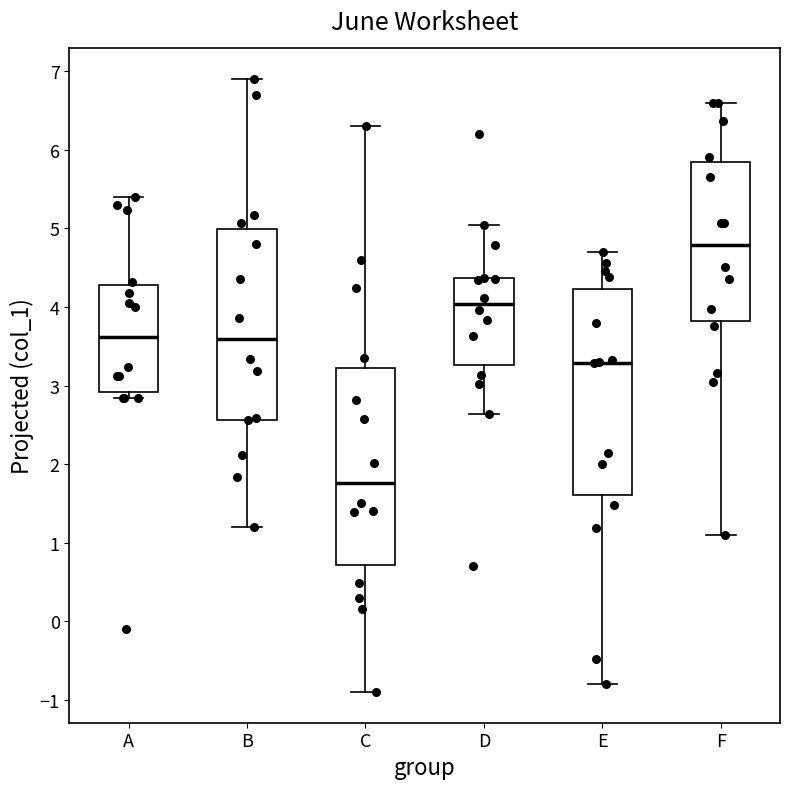

Which box is the tallest, from its lower edge to its upper edge?

E